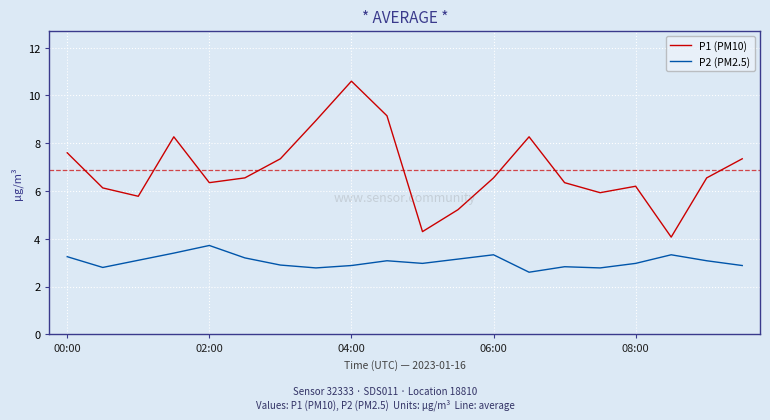

What is the difference between the maximum and minimum values in the P2 (PM2.5) series?

1.1